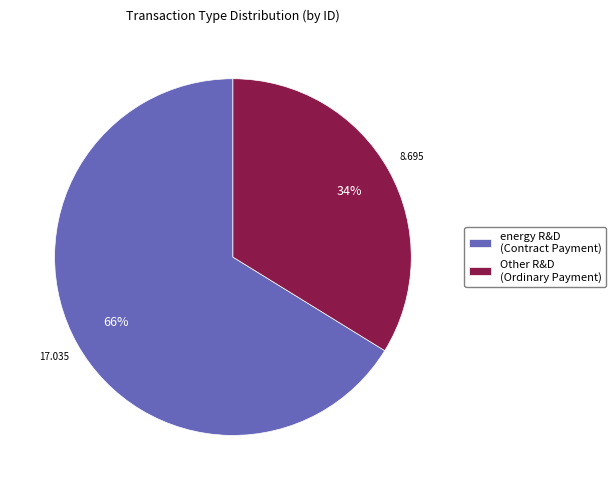

Which category has the biggest portion of the pie?

energy R&D (Contract Payment)